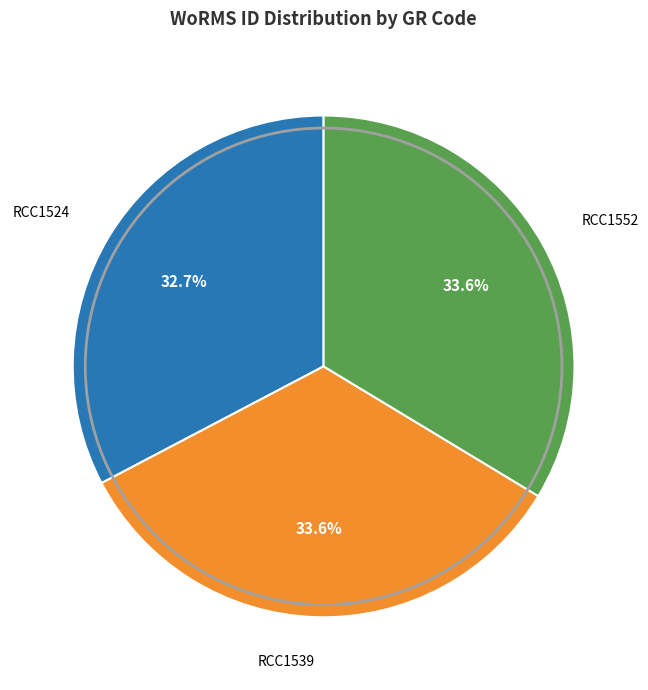

What is the smallest slice in the pie chart?

RCC1524